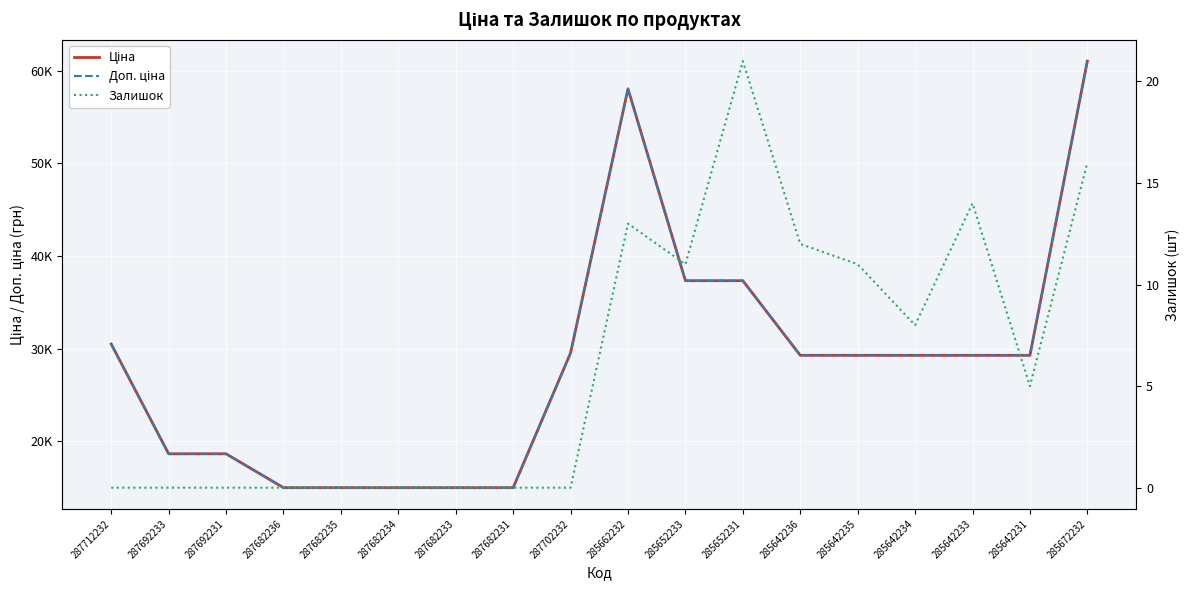

The Доп. ціна series shows 46692.6 at 287702232. True or false?

False